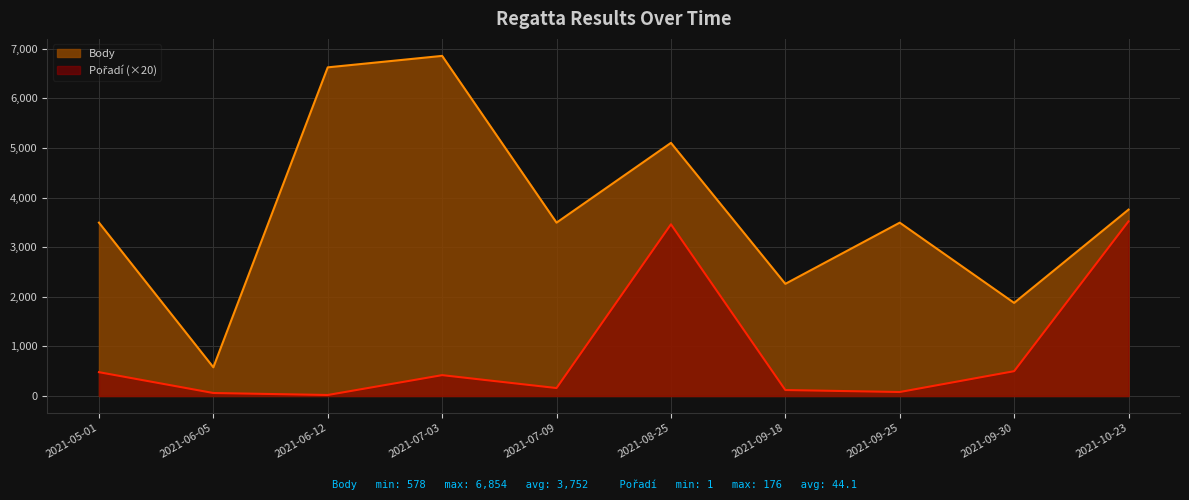

The value of Pořadí at 2021-10-23 is 3520. True or false?

True